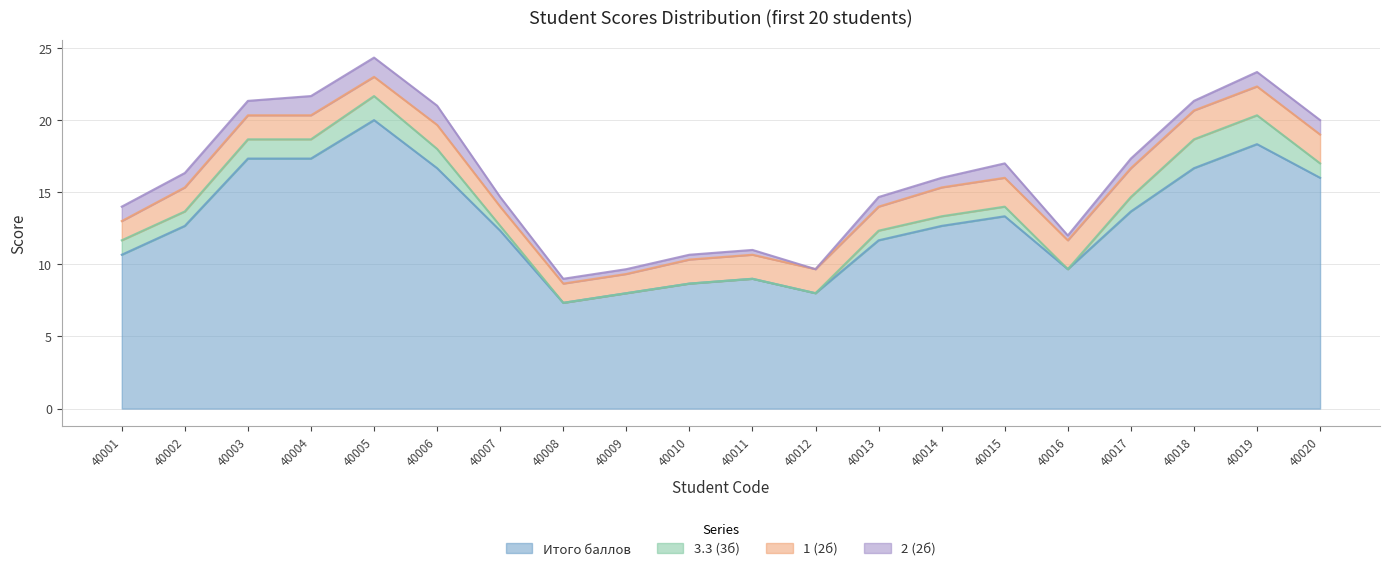

What is the total value across all series at 40005?

24.3